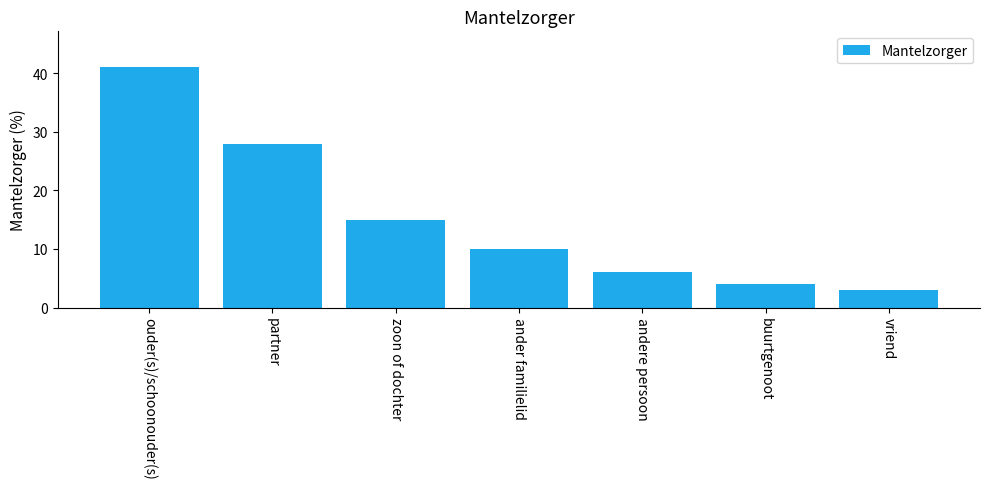

Does the chart contain stacked bars?

No